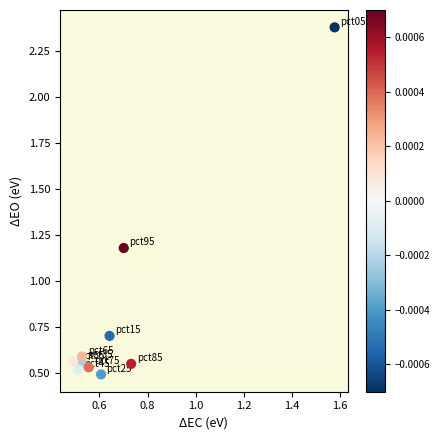

What is the average X value?

0.7